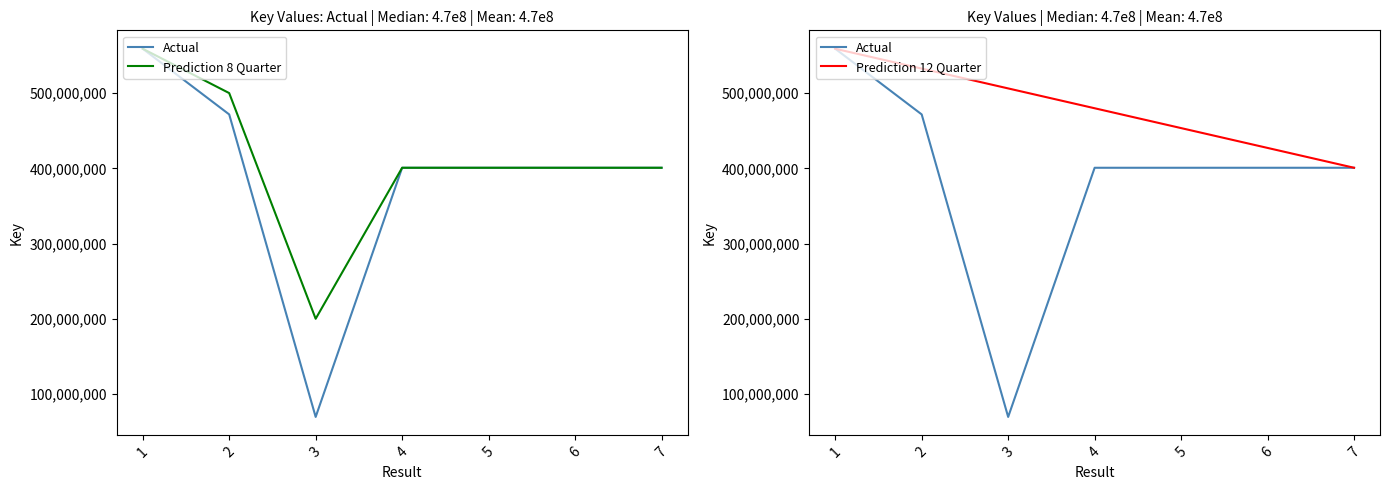

In Prediction 8 Quarter, how many points are higher than both neighbors (excluding endpoints)?

1